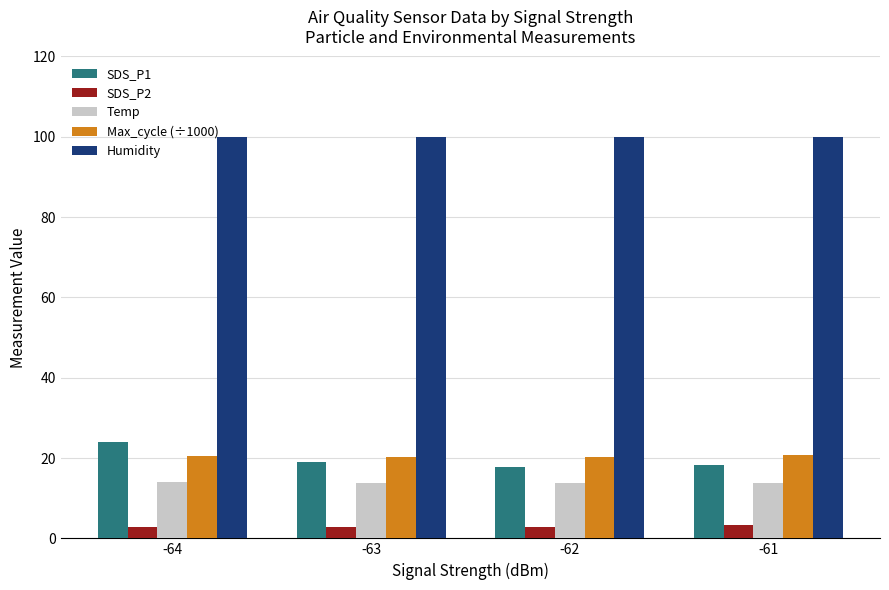

What is the value of the Max_cycle (÷1000) bar at the 3rd from the left?

20.2